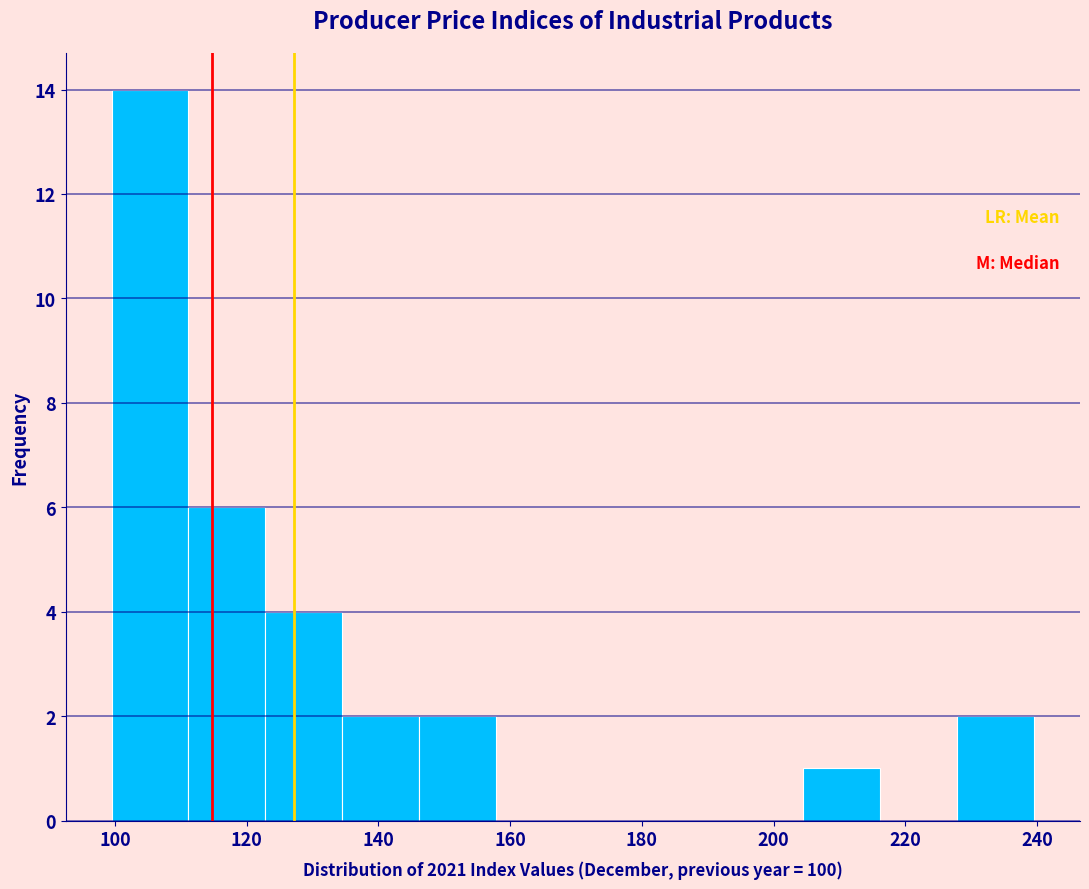

Reading left to right, transcribe this chart: for each bar, give the range it covers on the x-axis and its height. Neither the bar edges nor the heights are printed on the chart, so give them approximately, as read against the axes.

100 to 112: 14
112 to 122: 6
122 to 134: 4
134 to 146: 2
146 to 158: 2
158 to 170: 0
170 to 182: 0
182 to 192: 0
192 to 204: 0
204 to 216: 1
216 to 228: 0
228 to 240: 2